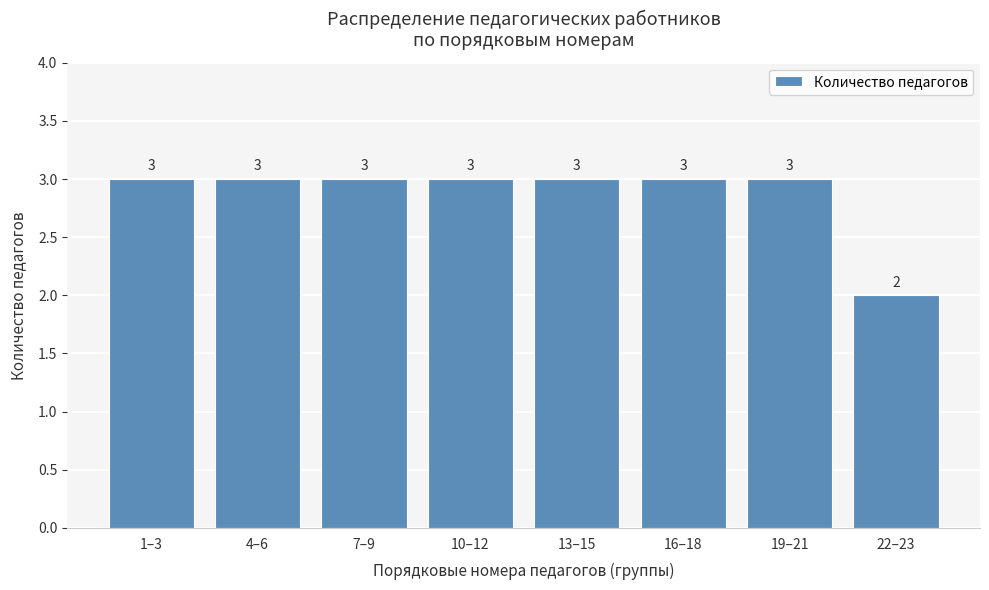

Reading right to left, list all the values displayed in this chart.

22–23=2	19–21=3	16–18=3	13–15=3	10–12=3	7–9=3	4–6=3	1–3=3